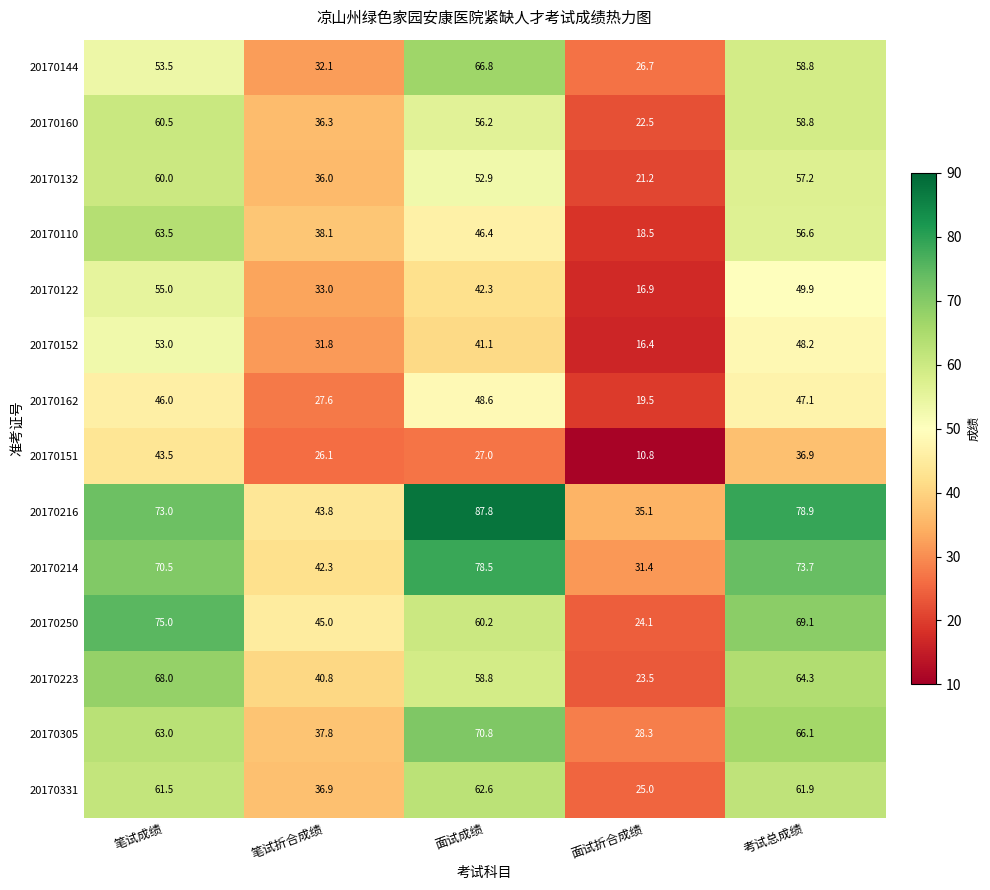

What is the spread (max minus min) of values at 面试成绩?

60.8